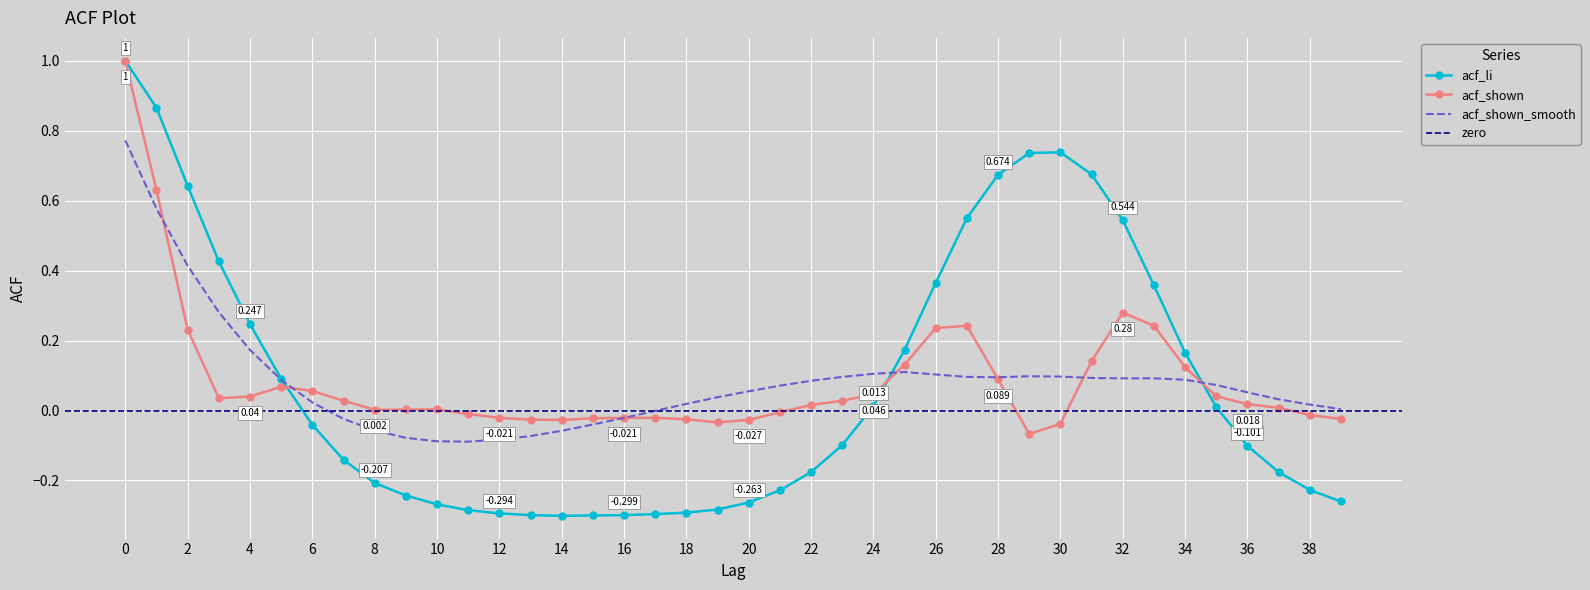

At how many categories does at least one series exceed 0?

33